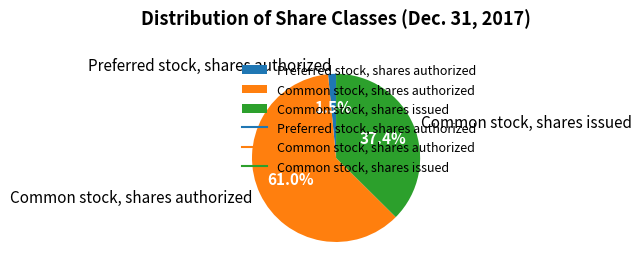

To the nearest percent, what percentage of the pie is Common stock, shares issued?

37%